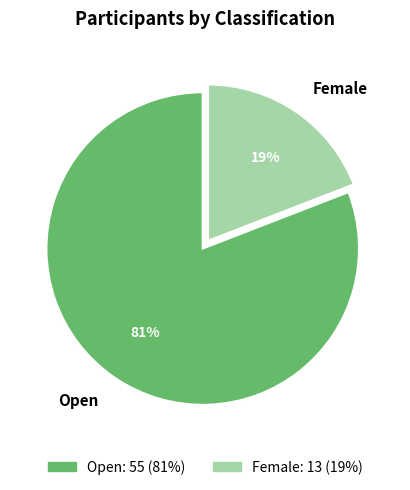

Which has a higher value, Female or Open?

Open